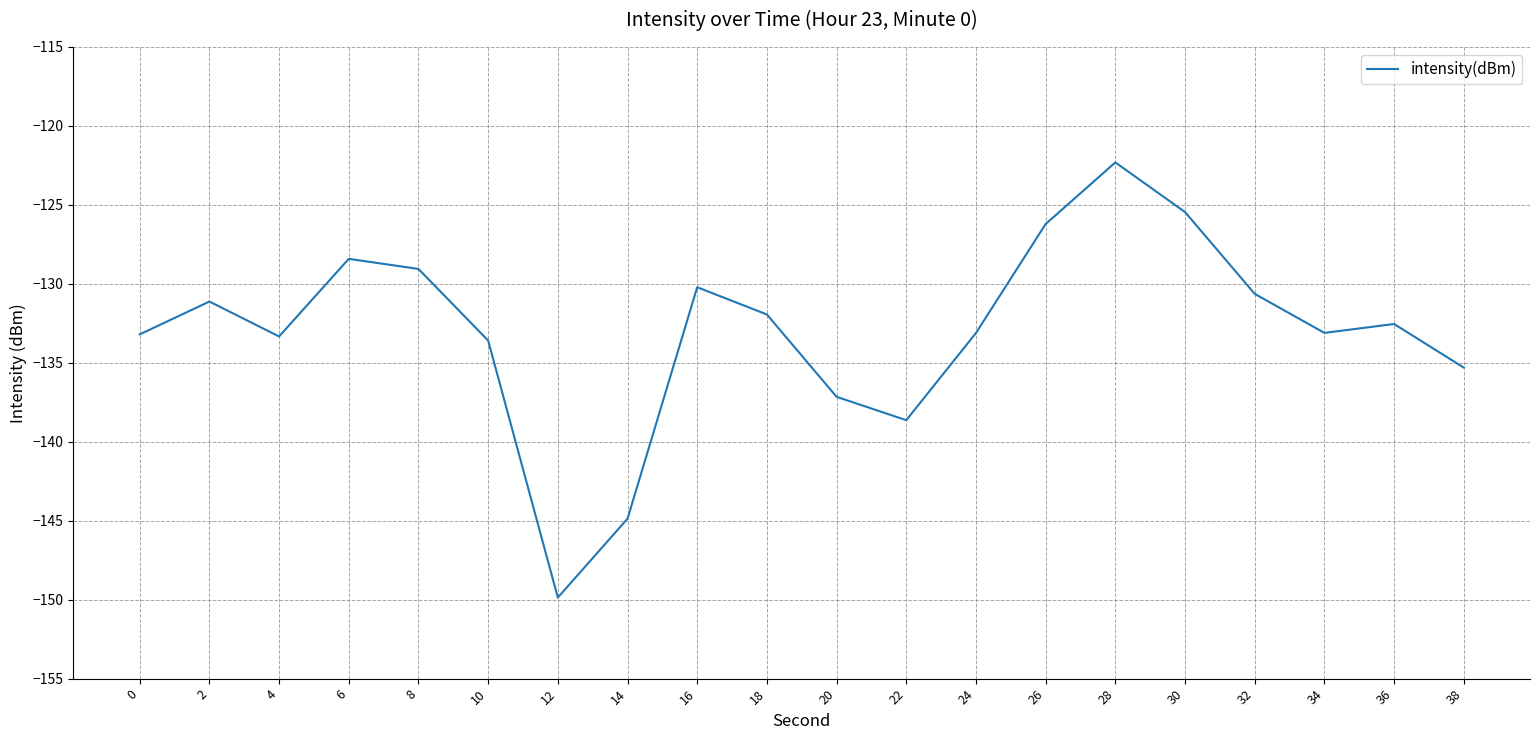

Is it true that the value at 16 is -180.6?

False